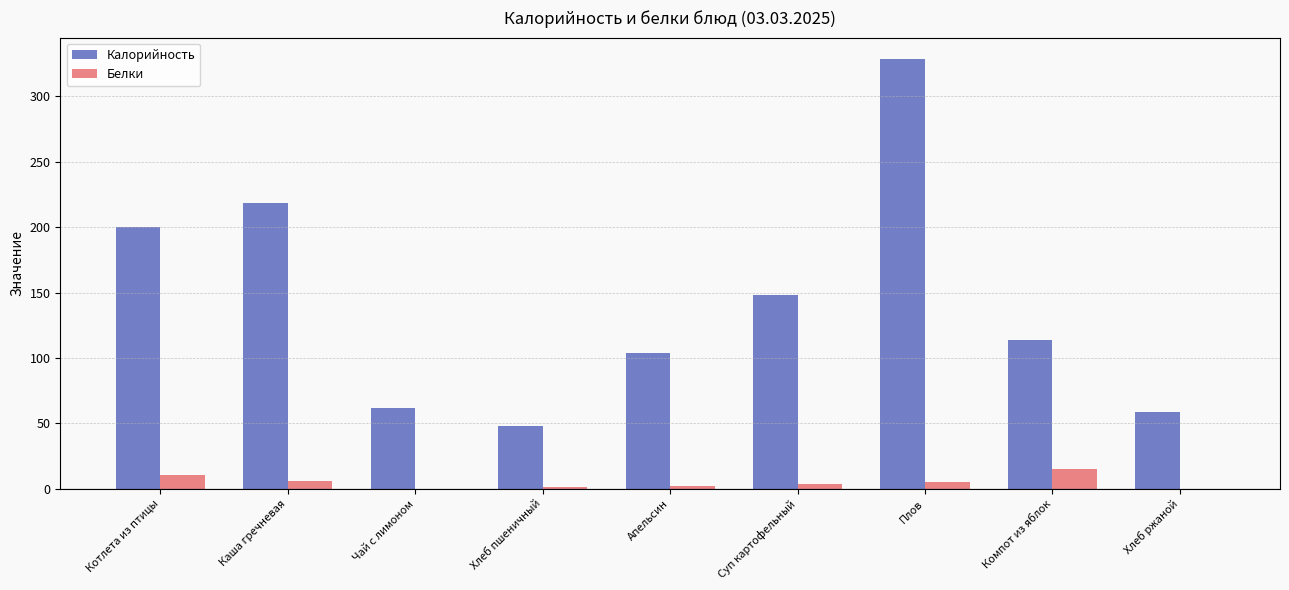

What is the maximum value shown in the chart?

328.4